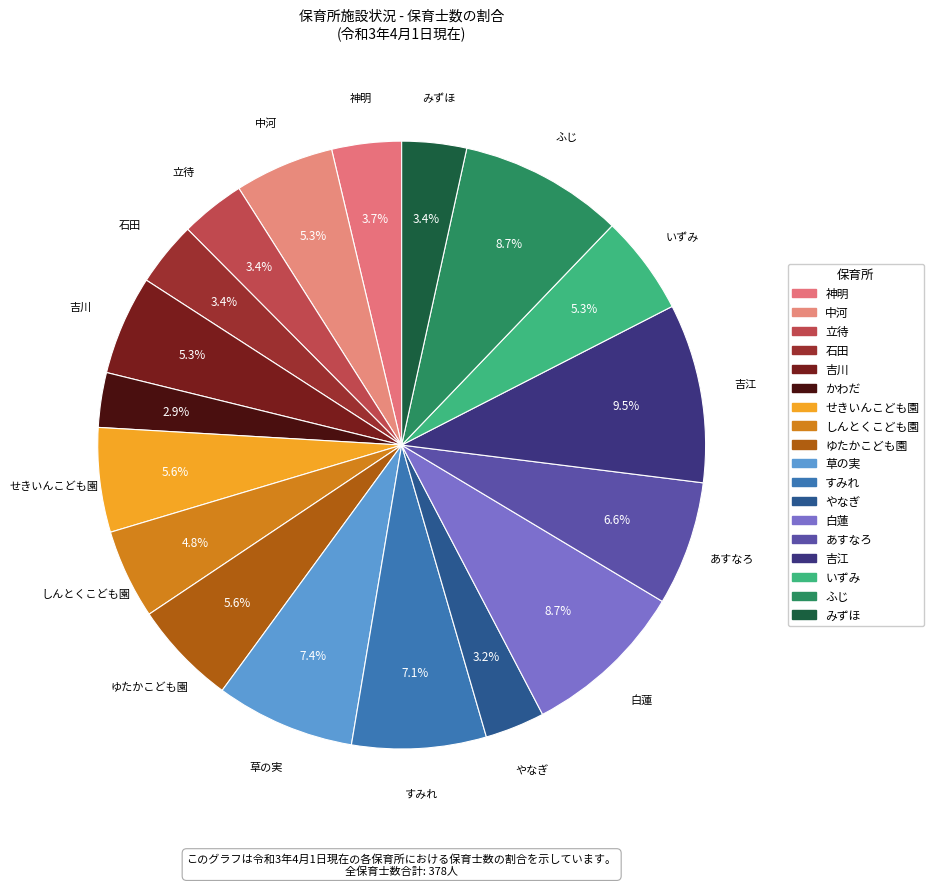

Is there any slice that represents more than half of the pie?

No